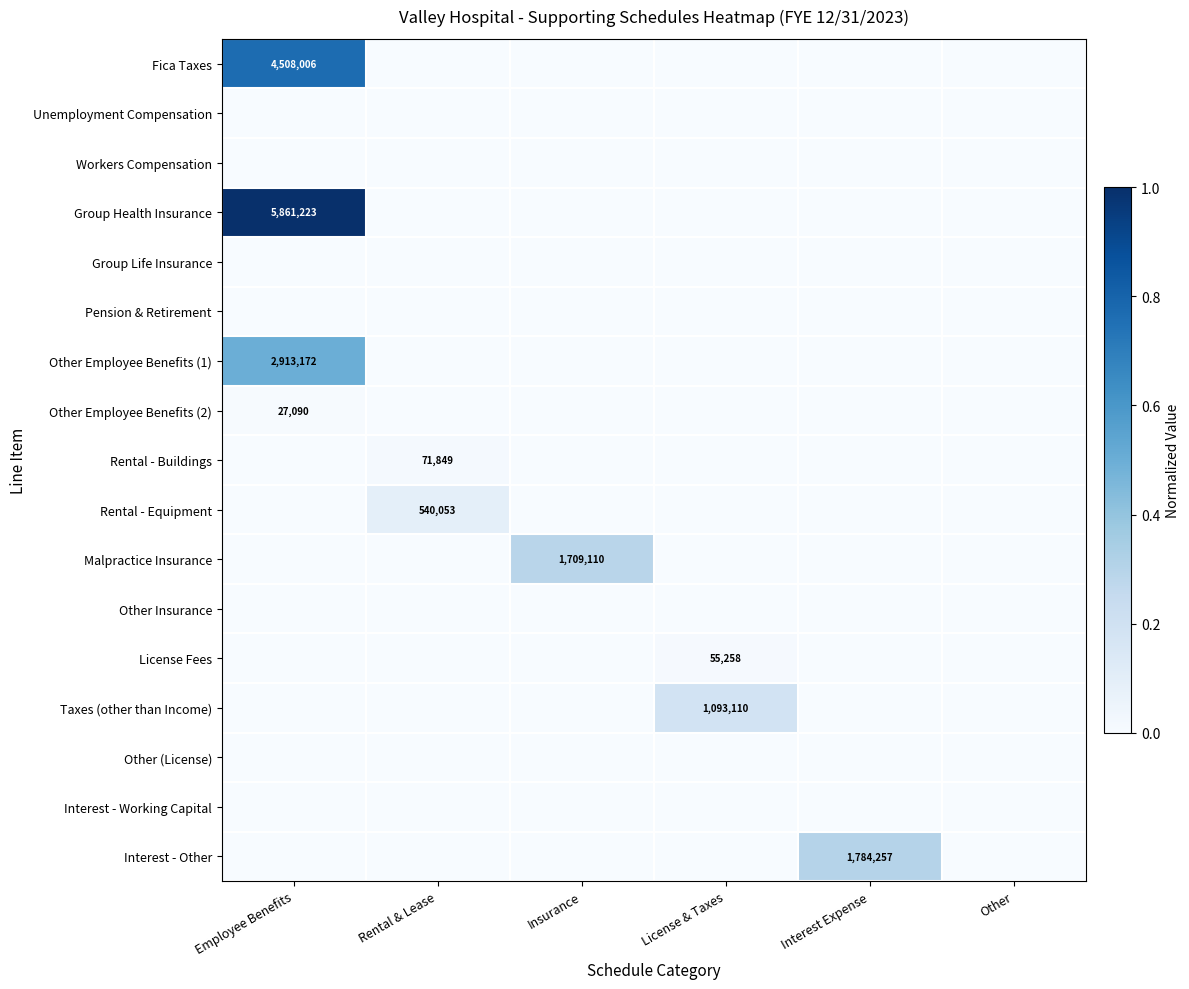

What is the difference between the maximum and second lowest values in the Rental - Equipment series?

0.1